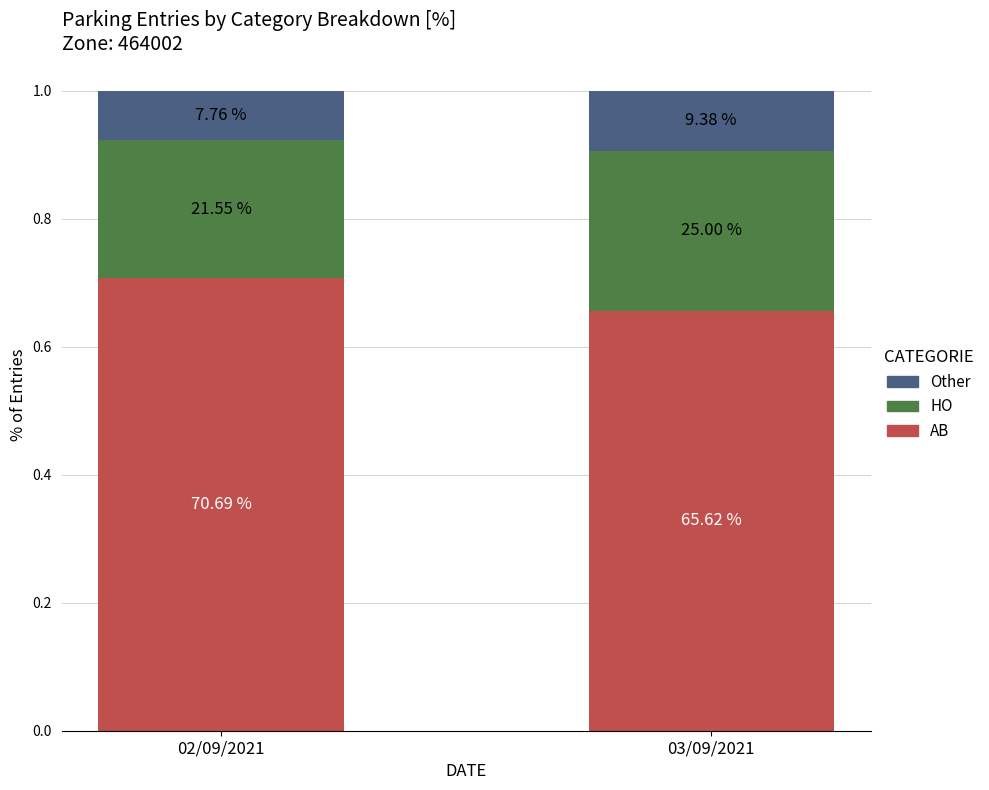

What are all the series names shown in the legend?

Other, HO, AB